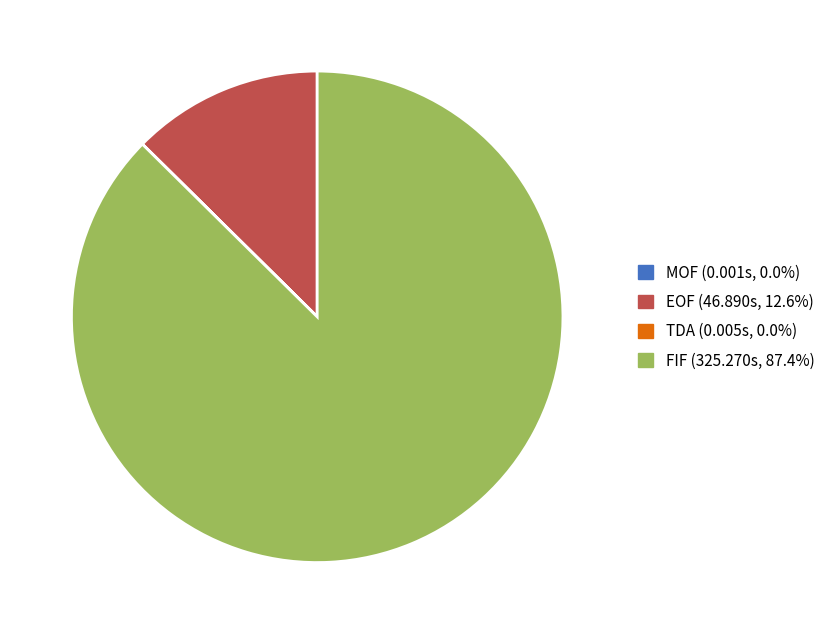

Does FIF account for over 50% of the chart?

Yes